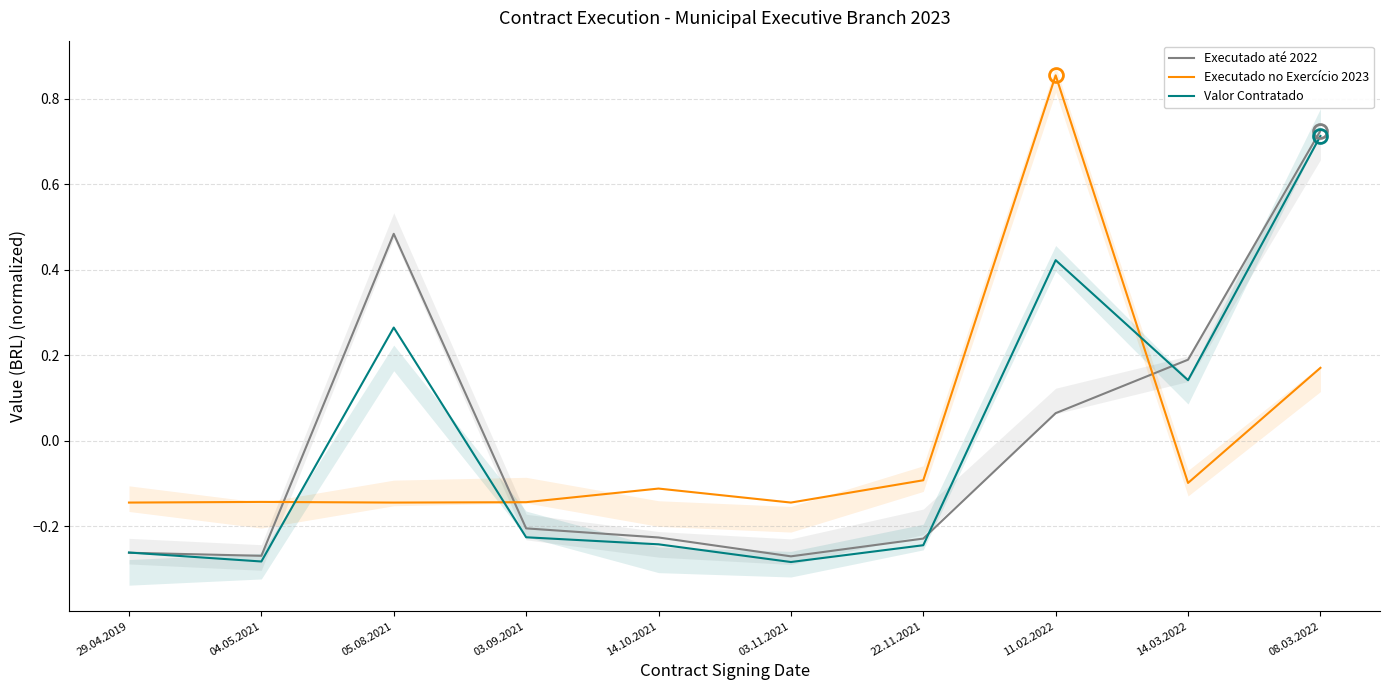

What is the sum of the Executado até 2022 values at 03.09.2021 and 14.10.2021?

-0.4